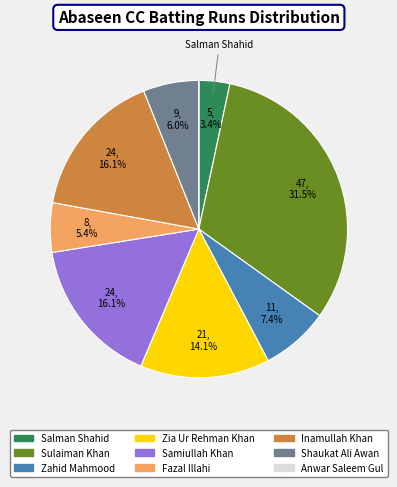

What percentage do Shaukat Ali Awan and Zahid Mahmood together represent?

13.4%